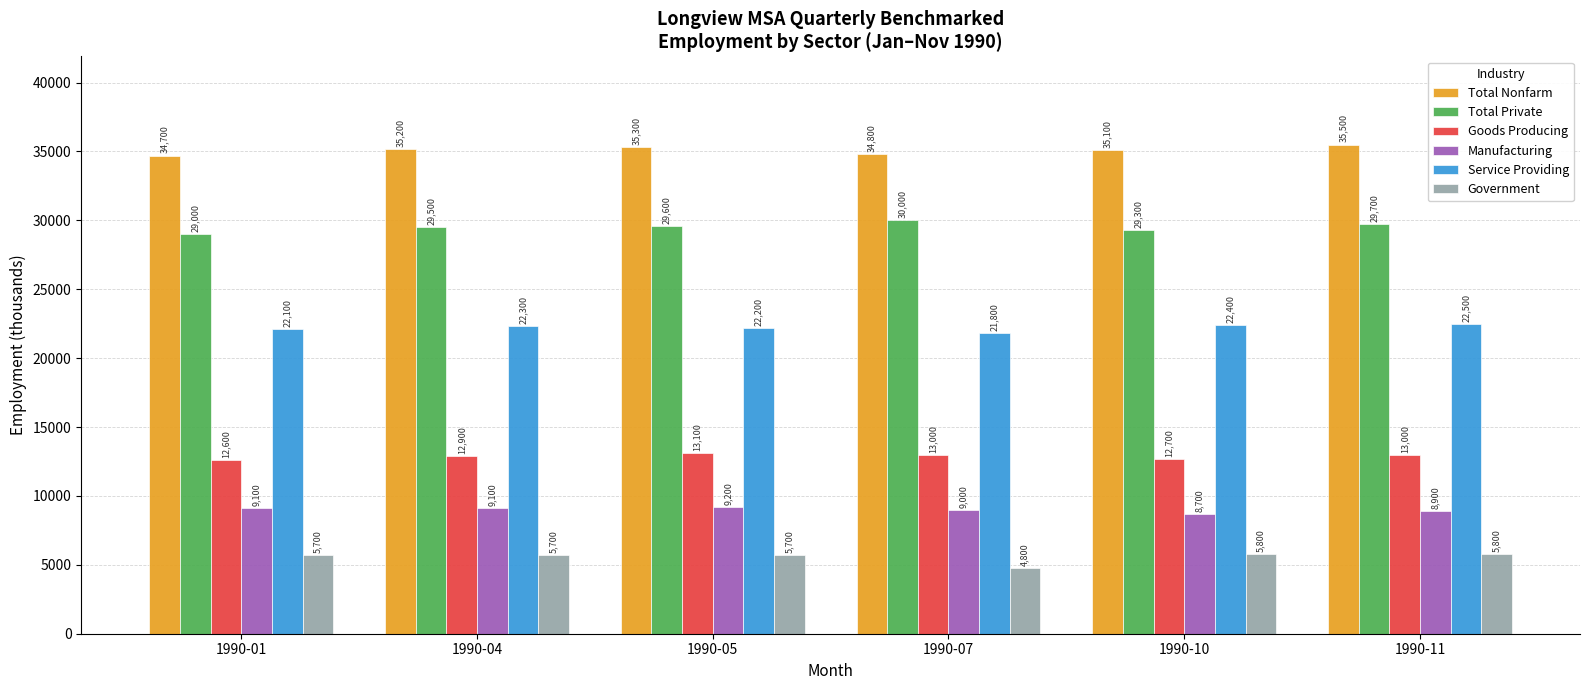

What is the average value of the Total Private series?

29517